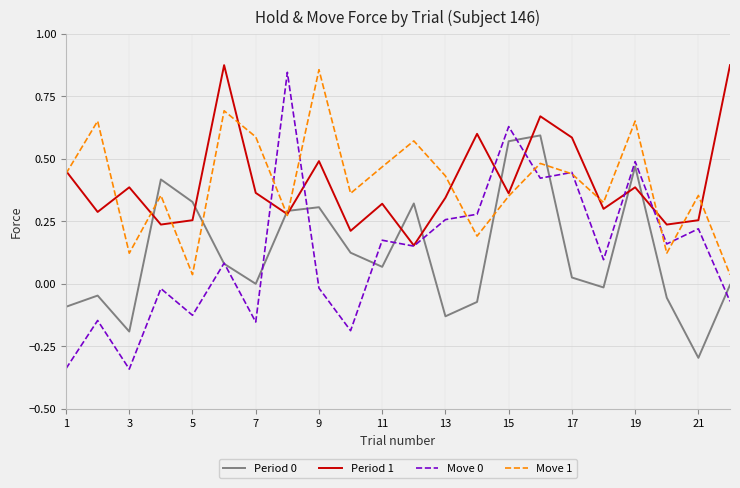

True or false: Move 0 and Period 0 intersect in this chart.

True